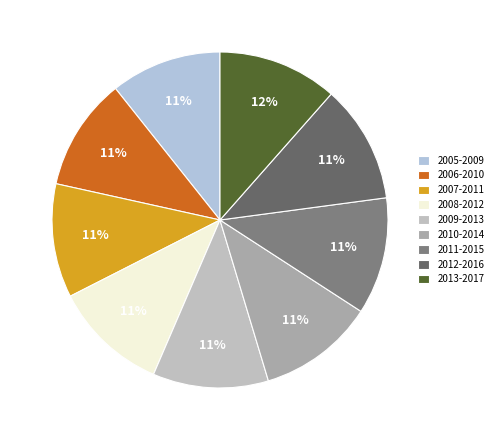

Does 2005-2009 represent more than half of the total?

No